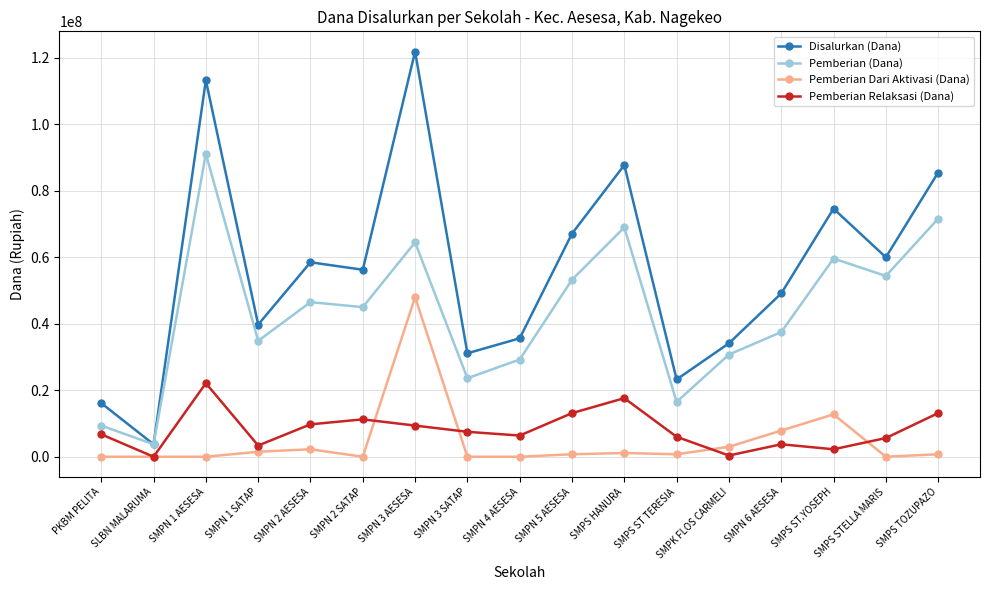

At which category does Pemberian (Dana) reach its first local peak?

SMPN 1 AESESA